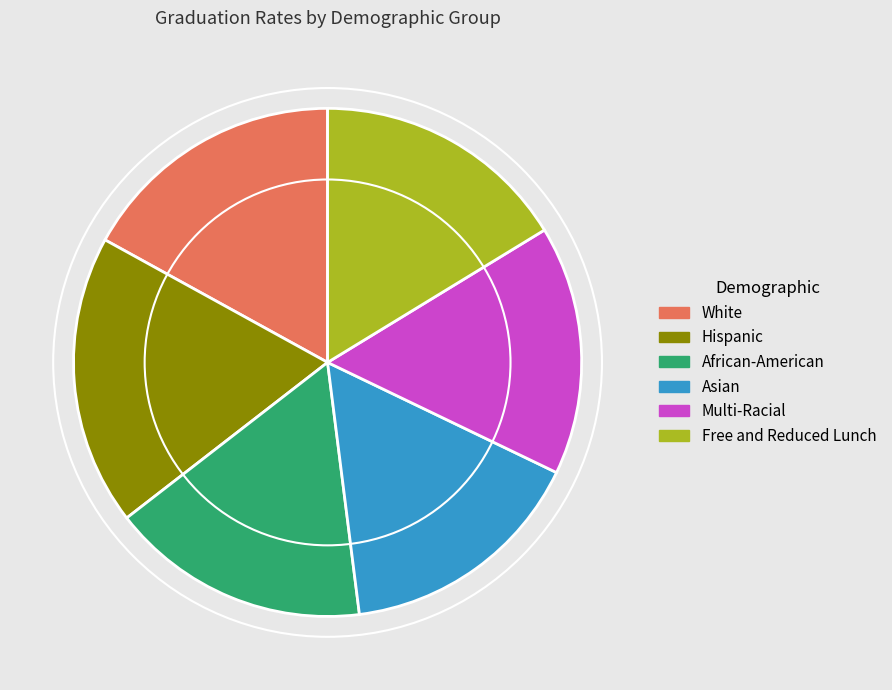

True or false: Asian accounts for 16% of the total.

True